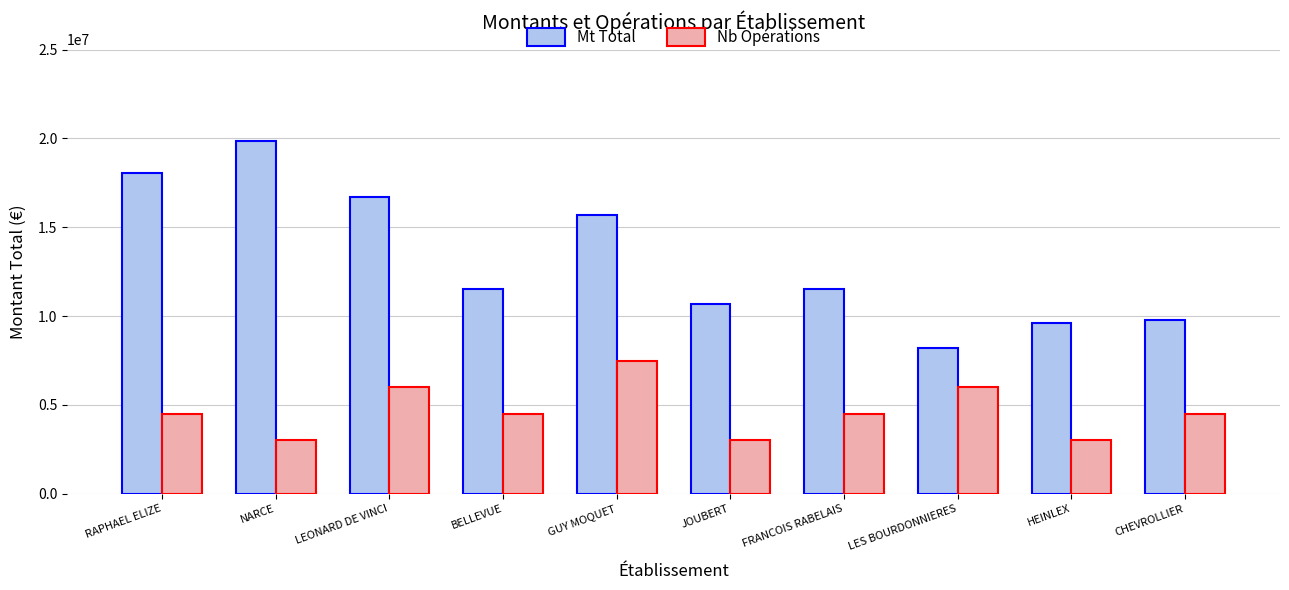

Is the value of Nb Opérations at JOUBERT greater than the value of Mt Total at BELLEVUE?

No